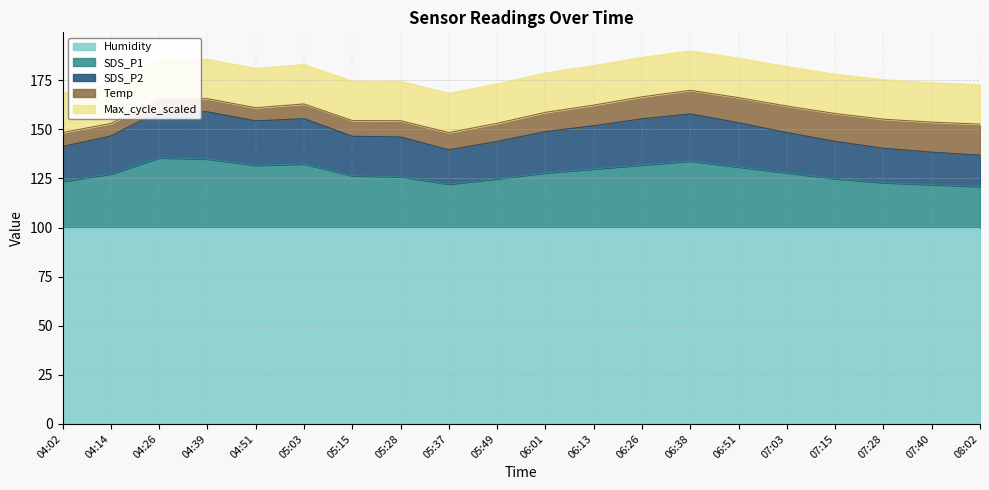

Reading right to left, transcribe all the data shown in this chart.

Humidity: 08:02=99.9	07:40=99.9	07:28=99.9	07:15=99.9	07:03=99.9	06:51=99.9	06:38=99.9	06:26=99.9	06:13=99.9	06:01=99.9	05:49=99.9	05:37=99.9	05:28=99.9	05:15=99.9	05:03=99.9	04:51=99.9	04:39=99.9	04:26=99.9	04:14=99.9	04:02=99.9
SDS_P1: 08:02=21.0	07:40=22.0	07:28=23.0	07:15=25.0	07:03=28.0	06:51=31.0	06:38=34.0	06:26=32.0	06:13=30.0	06:01=28.0	05:49=25.0	05:37=22.2	05:28=26.0	05:15=26.5	05:03=32.5	04:51=31.9	04:39=35.0	04:26=35.6	04:14=27.4	04:02=23.7
SDS_P2: 08:02=16.0	07:40=16.5	07:28=17.5	07:15=19.0	07:03=20.5	06:51=22.5	06:38=24.0	06:26=23.5	06:13=22.0	06:01=21.0	05:49=19.0	05:37=17.5	05:28=20.2	05:15=20.1	05:03=23.1	04:51=22.6	04:39=24.0	04:26=23.6	04:14=19.4	04:02=17.7
Temp: 08:02=15.8	07:40=15.3	07:28=14.8	07:15=14.2	07:03=13.5	06:51=12.8	06:38=12.0	06:26=11.2	06:13=10.5	06:01=9.8	05:49=9.2	05:37=8.8	05:28=8.3	05:15=8.0	05:03=7.5	04:51=6.7	04:39=6.7	04:26=6.4	04:14=6.4	04:02=7.1
Max_cycle_scaled: 08:02=20.1	07:40=20.0	07:28=20.1	07:15=20.0	07:03=20.1	06:51=20.1	06:38=20.1	06:26=20.0	06:13=20.1	06:01=20.0	05:49=20.1	05:37=20.0	05:28=20.1	05:15=20.0	05:03=20.0	04:51=20.0	04:39=20.0	04:26=20.0	04:14=20.1	04:02=20.1